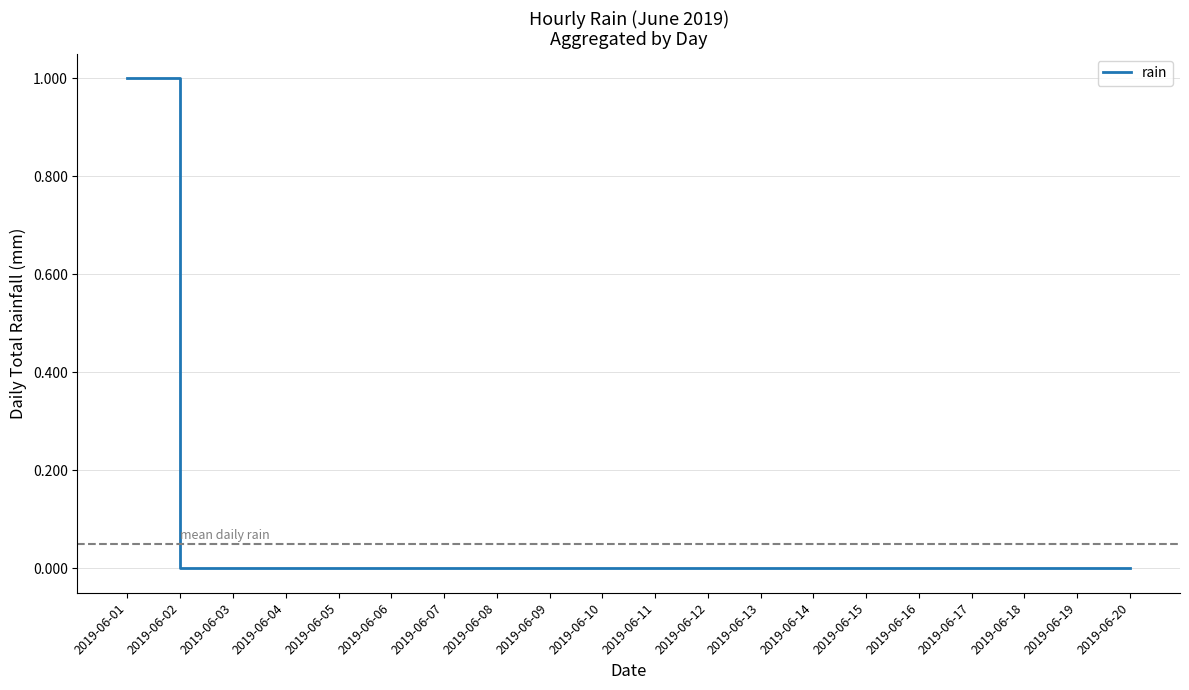

True or false: the data shows 0 at 2019-06-04.

True